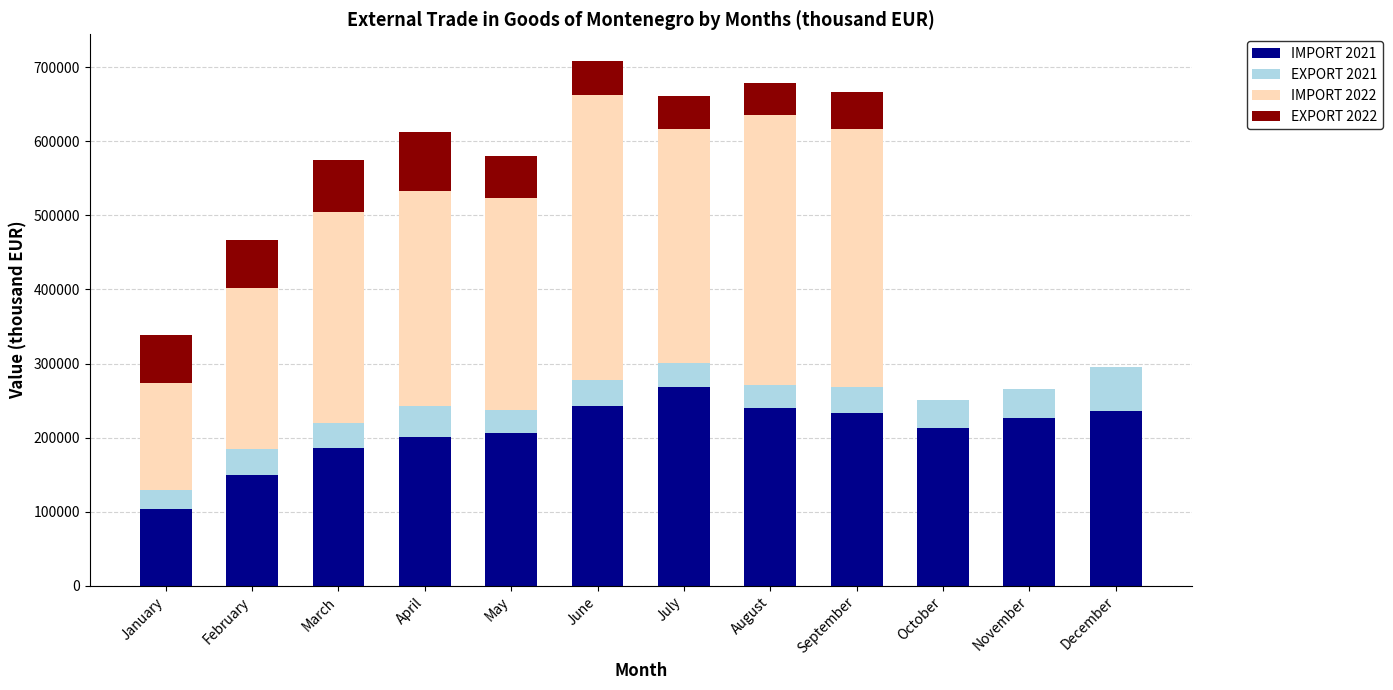

The IMPORT 2021 series shows 185513.8 at March. True or false?

True